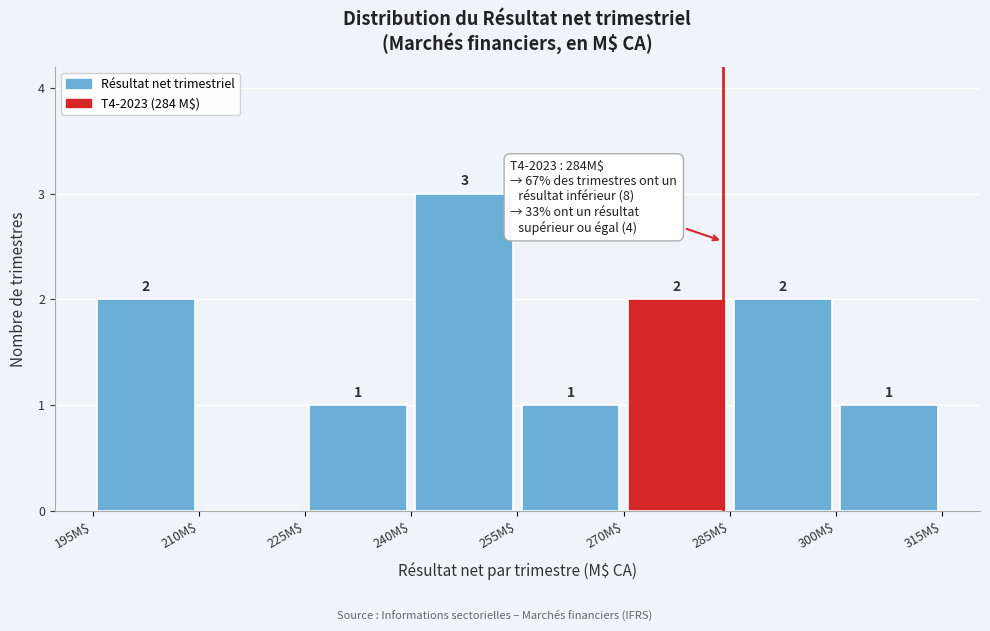

Which range on the x-axis has the tallest bar?

240 to 255